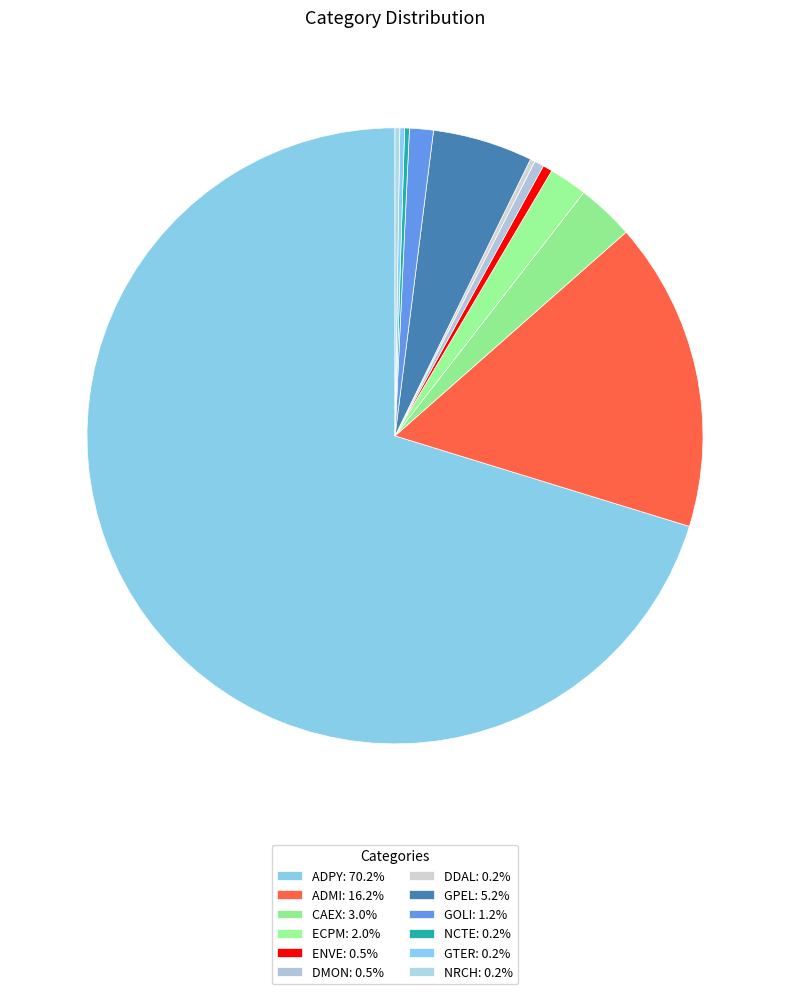

Count the number of slices in the pie.

12